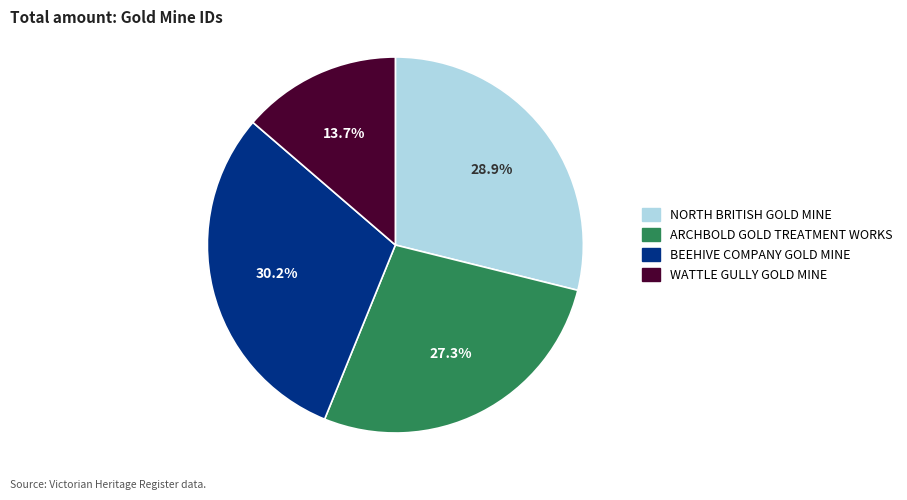

True or false: ARCHBOLD GOLD TREATMENT WORKS accounts for 21% of the total.

False